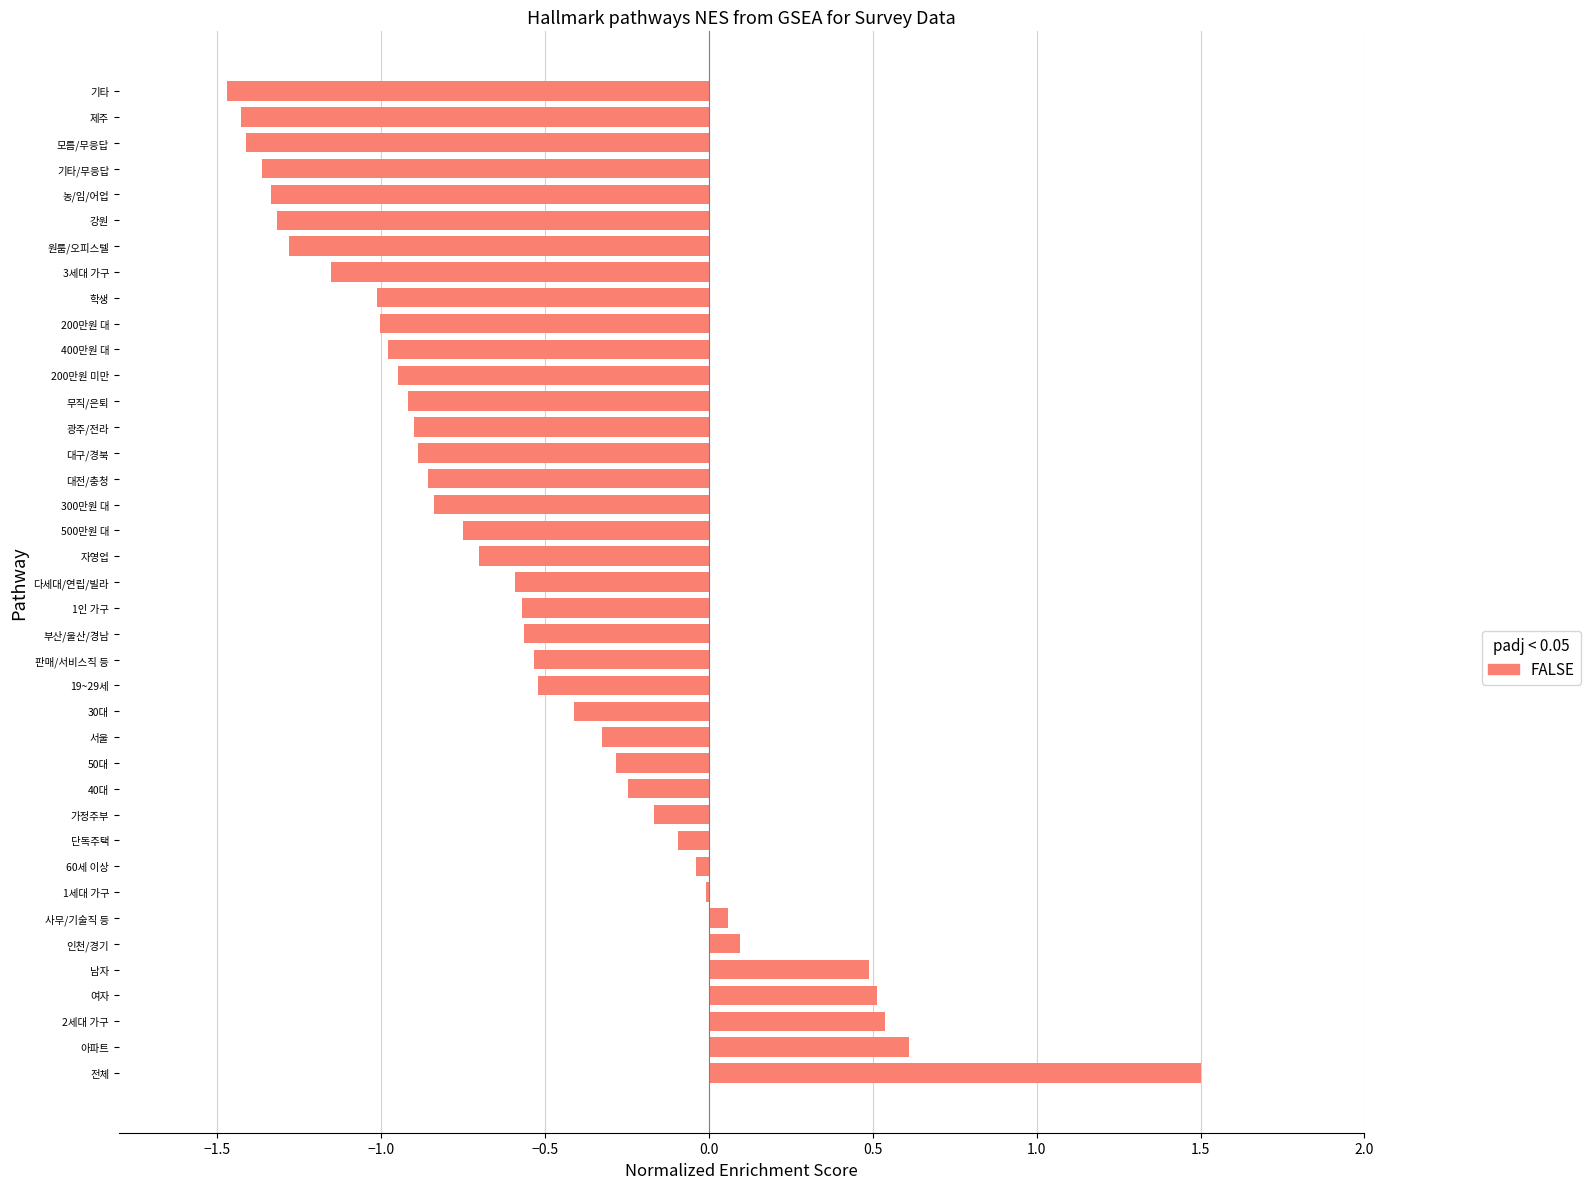

The chart shows a value of -0.5 at 판매/서비스직 등. True or false?

True